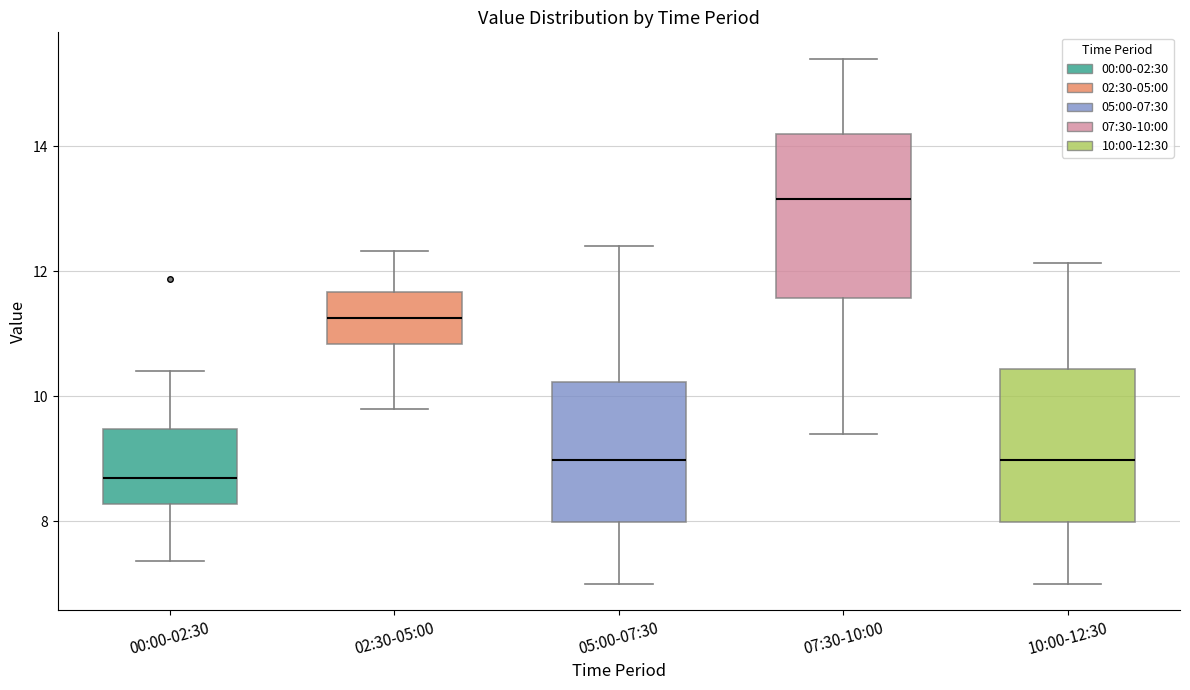

Reading left to right, read every box against the y-axis: the position of its median line, the range the box covers, and the ends of its whiskers. The values are not printed on the chart, so give them approximately, as read against the axis.

00:00-02:30: median 8.8, box 8.2 to 9.4, whiskers 7.4 to 10.4
02:30-05:00: median 11.2, box 10.8 to 11.6, whiskers 9.8 to 12.4
05:00-07:30: median 9.0, box 8.0 to 10.2, whiskers 7.0 to 12.4
07:30-10:00: median 13.2, box 11.6 to 14.2, whiskers 9.4 to 15.4
10:00-12:30: median 9.0, box 8.0 to 10.4, whiskers 7.0 to 12.2